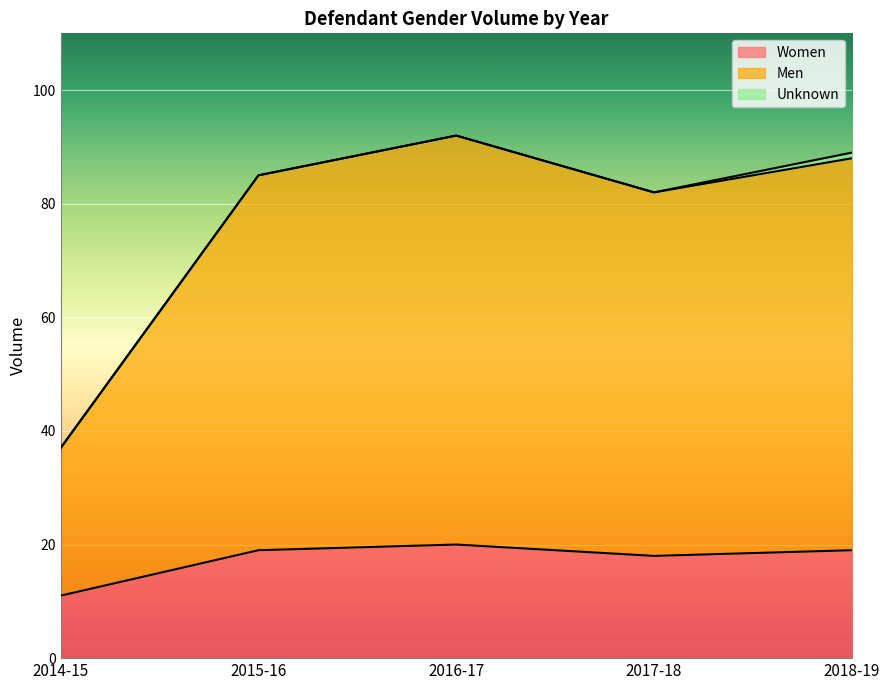

In Women, how many points are higher than both neighbors (excluding endpoints)?

1